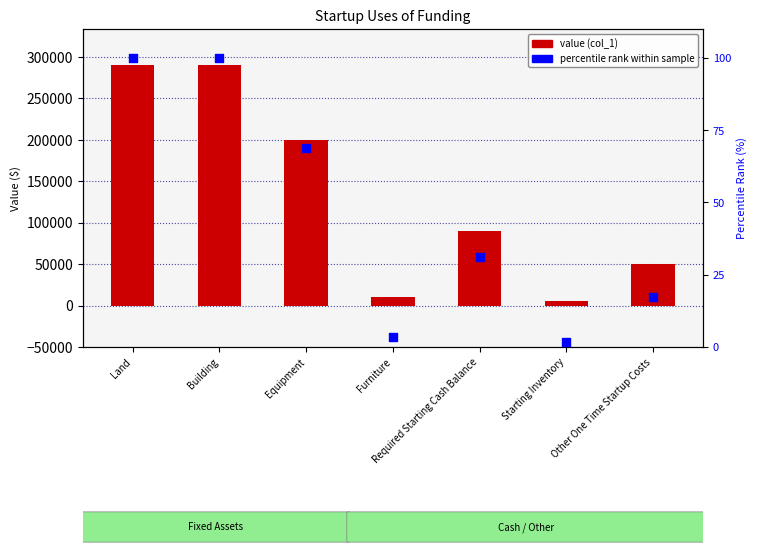

Which series reaches the maximum Y coordinate?

value (col_1)